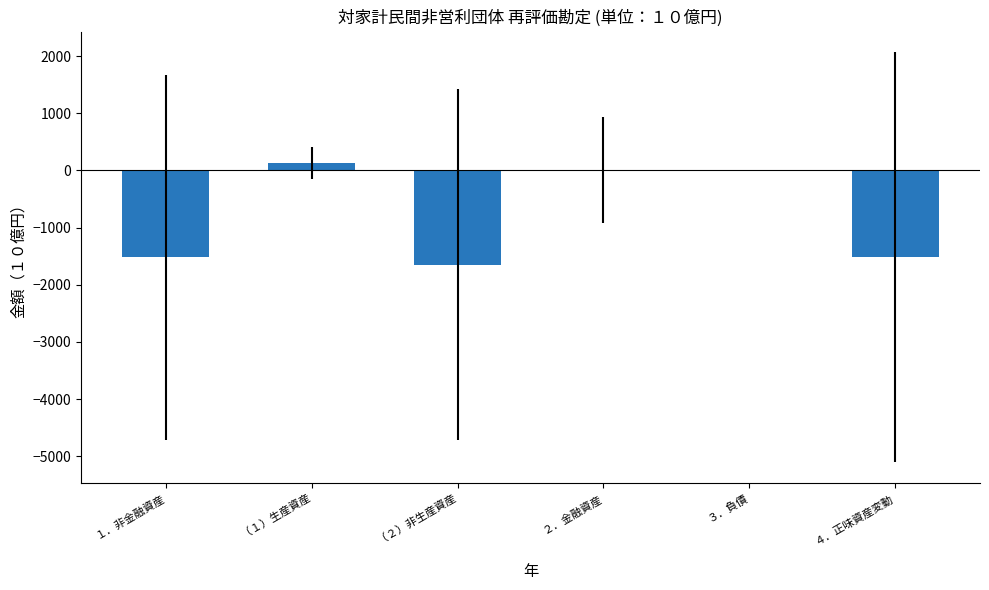

Is it true that the value at １．非金融資産 is -535.2?

False